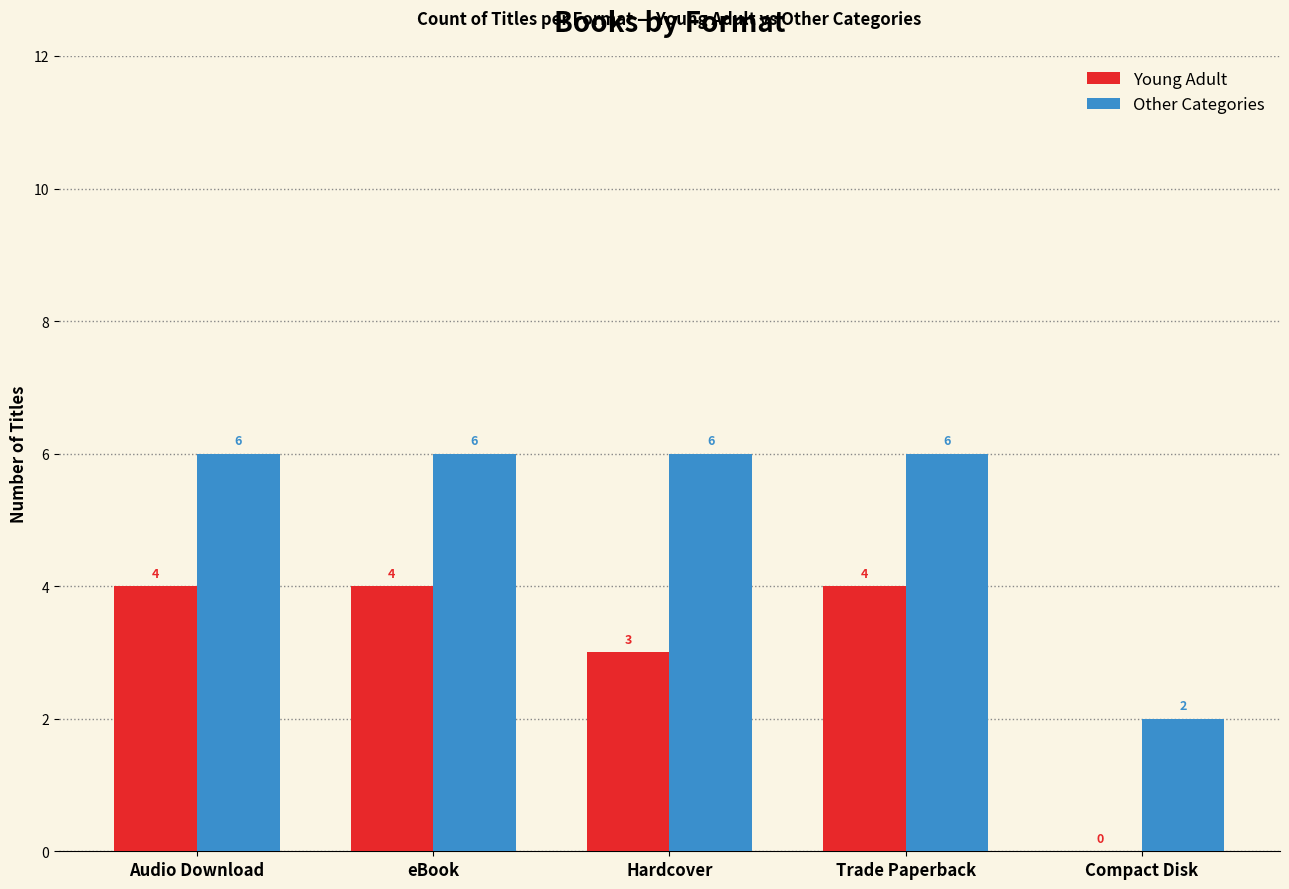

What are all the series names shown in the legend?

Young Adult, Other Categories